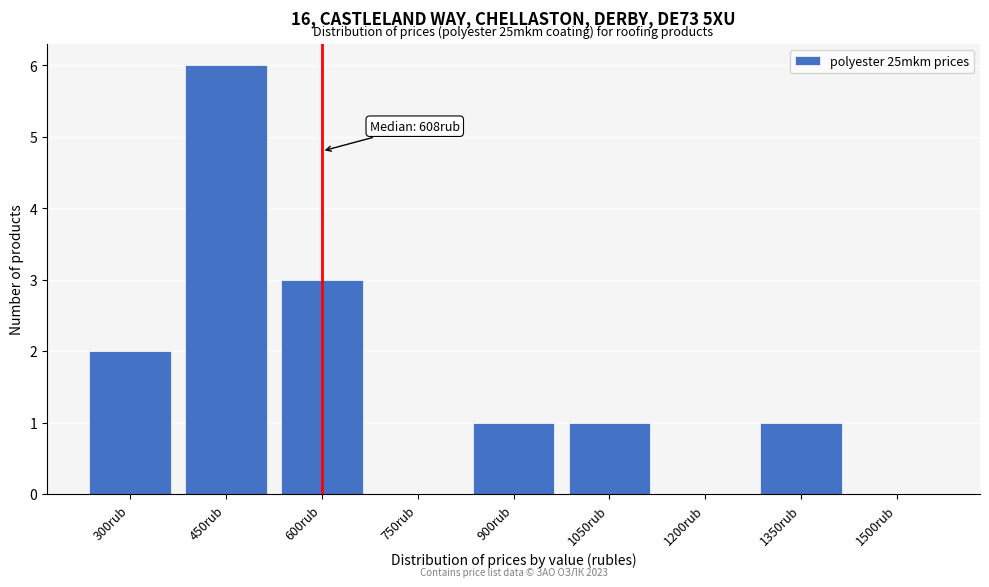

Reading left to right, list all the values displayed in this chart.

300rub=2	450rub=6	600rub=3	750rub=0	900rub=1	1050rub=1	1200rub=0	1350rub=1	1500rub=0